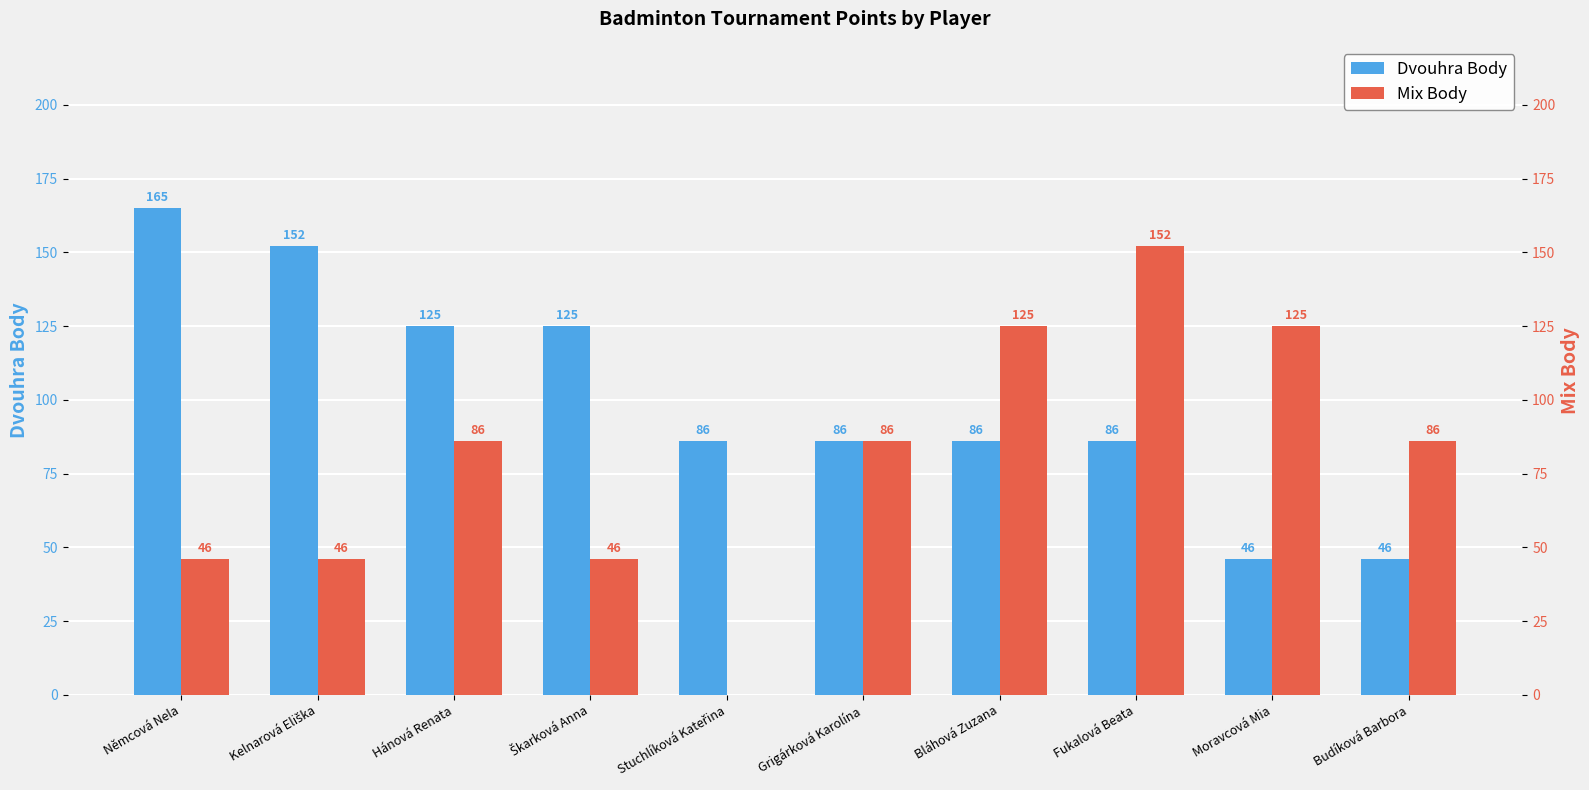

Count the Dvouhra Body values in the range 86 to 125.

6